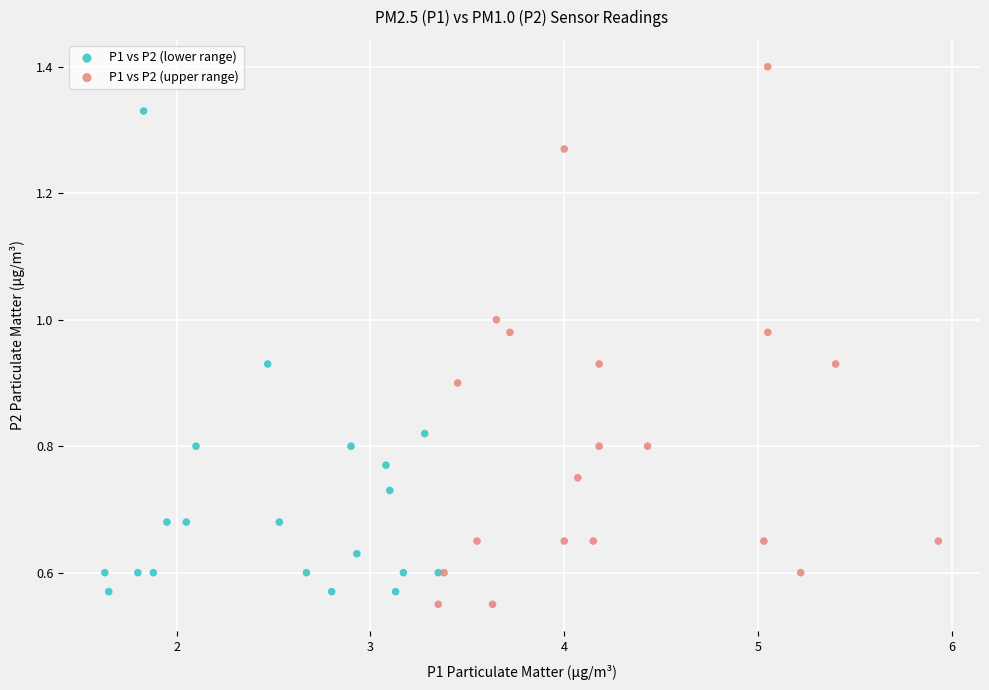

What are all the series names shown in the legend?

P1 vs P2 (lower range), P1 vs P2 (upper range)